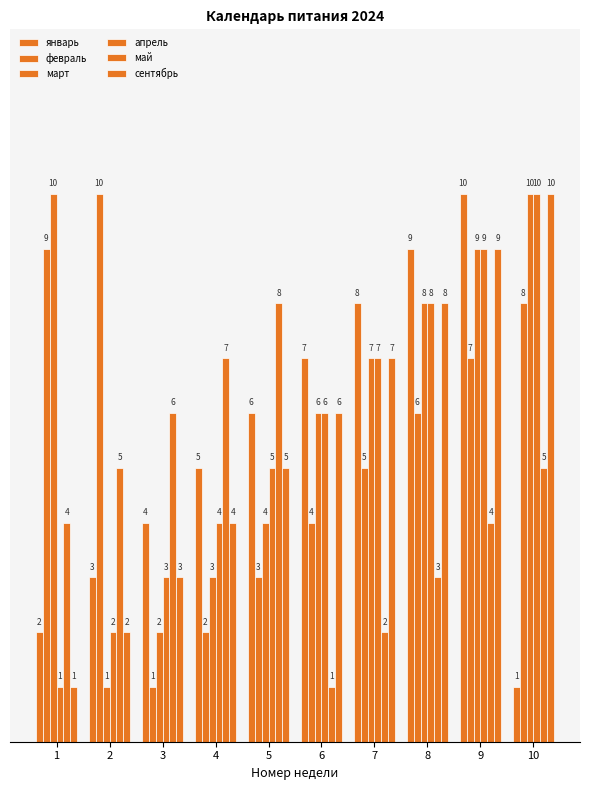

Reading right to left, extract all data points from this chart.

январь: 10=1	9=10	8=9	7=8	6=7	5=6	4=5	3=4	2=3	1=2
февраль: 10=8	9=7	8=6	7=5	6=4	5=3	4=2	3=1	2=10	1=9
март: 10=10	9=9	8=8	7=7	6=6	5=4	4=3	3=2	2=1	1=10
апрель: 10=10	9=9	8=8	7=7	6=6	5=5	4=4	3=3	2=2	1=1
май: 10=5	9=4	8=3	7=2	6=1	5=8	4=7	3=6	2=5	1=4
сентябрь: 10=10	9=9	8=8	7=7	6=6	5=5	4=4	3=3	2=2	1=1